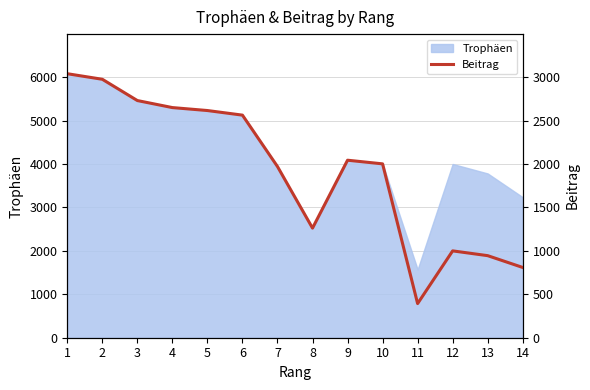

Which category has the lowest value across all series?

11